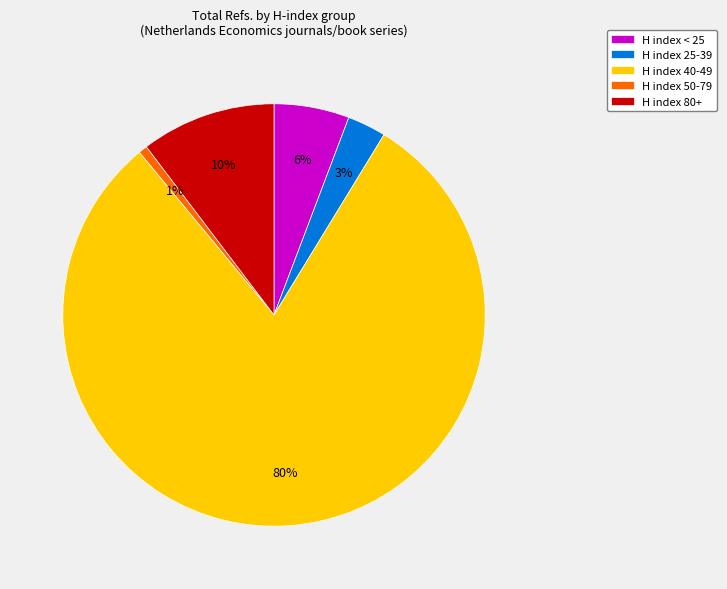

How many segments does this pie chart have?

5